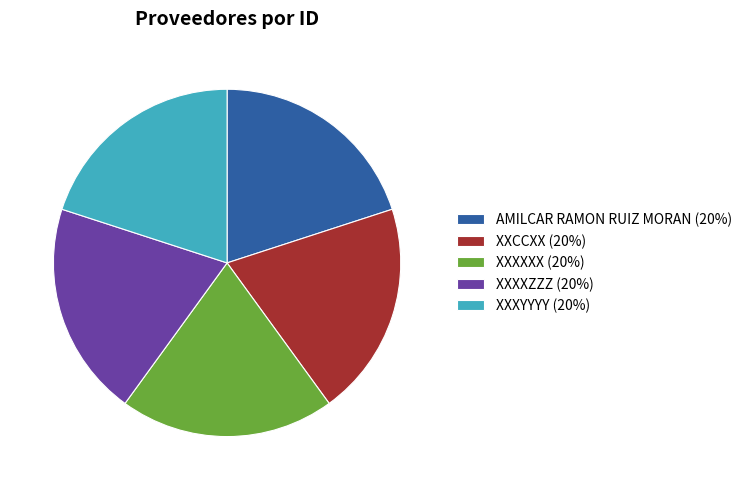

Is XXXYYYY (20%) the majority of the pie?

No